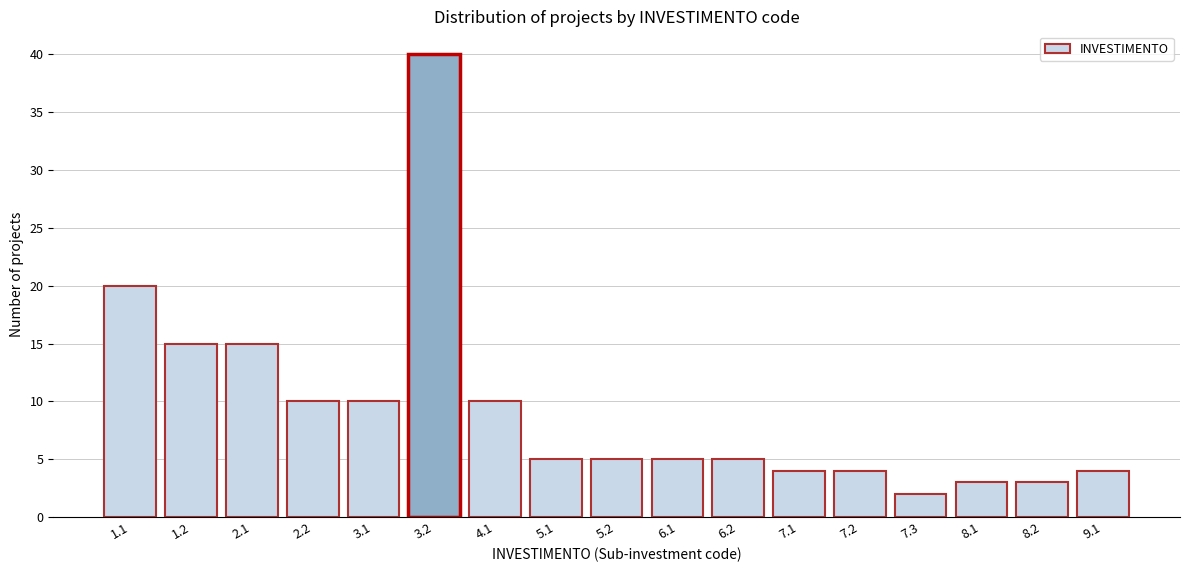

Reading left to right, list all the values displayed in this chart.

20	15	15	10	10	40	10	5	5	5	5	4	4	2	3	3	4